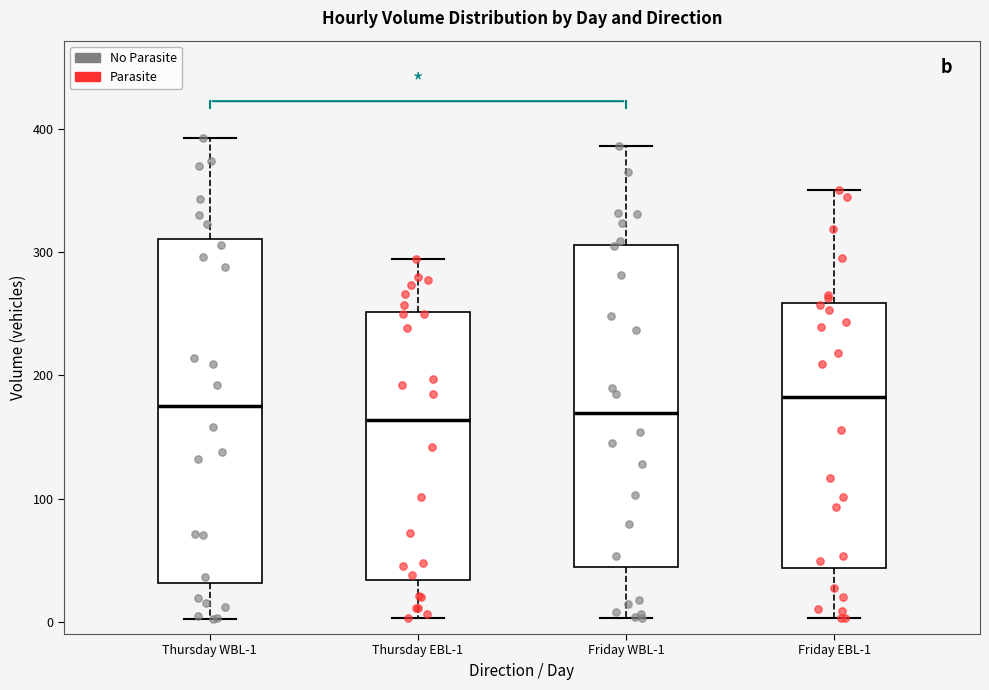

Reading left to right, read every box against the y-axis: the position of its median line, the range the box covers, and the ends of its whiskers. The values are not printed on the chart, so give them approximately, as read against the axis.

Thursday WBL-1: median 180, box 30 to 310, whiskers 0 to 390
Thursday EBL-1: median 160, box 30 to 250, whiskers 0 to 290
Friday WBL-1: median 170, box 40 to 310, whiskers 0 to 390
Friday EBL-1: median 180, box 40 to 260, whiskers 0 to 350